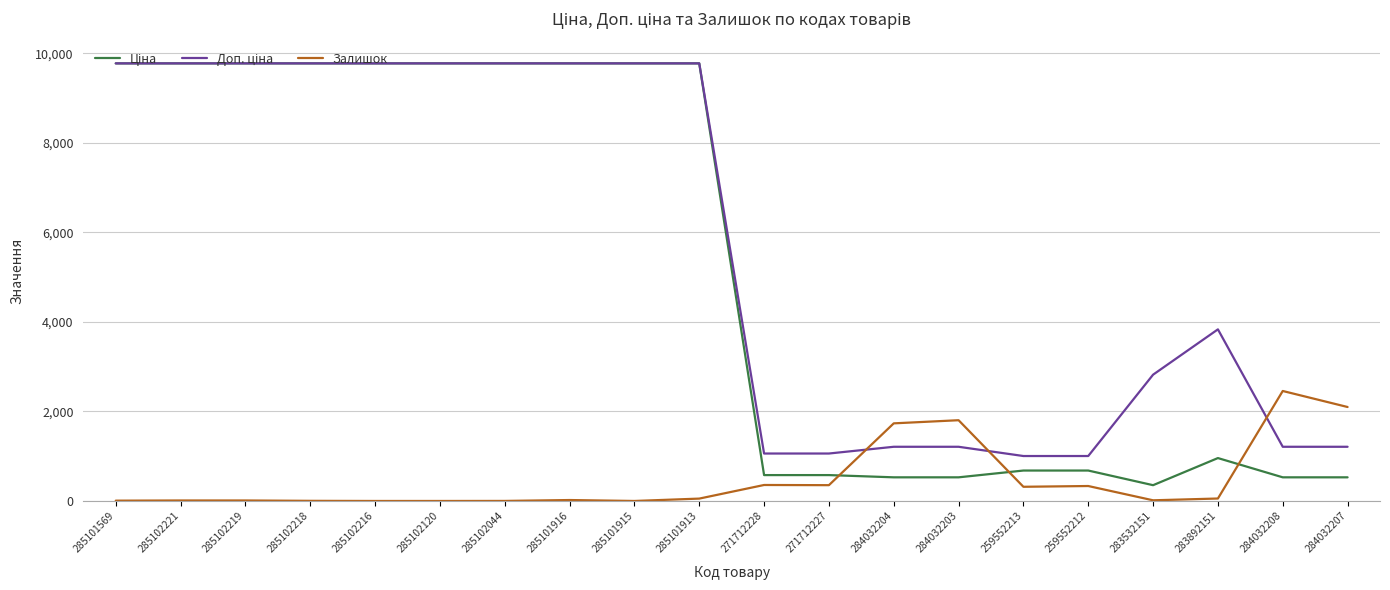

What is the difference between the highest and lowest values at 284032207?

1570.8